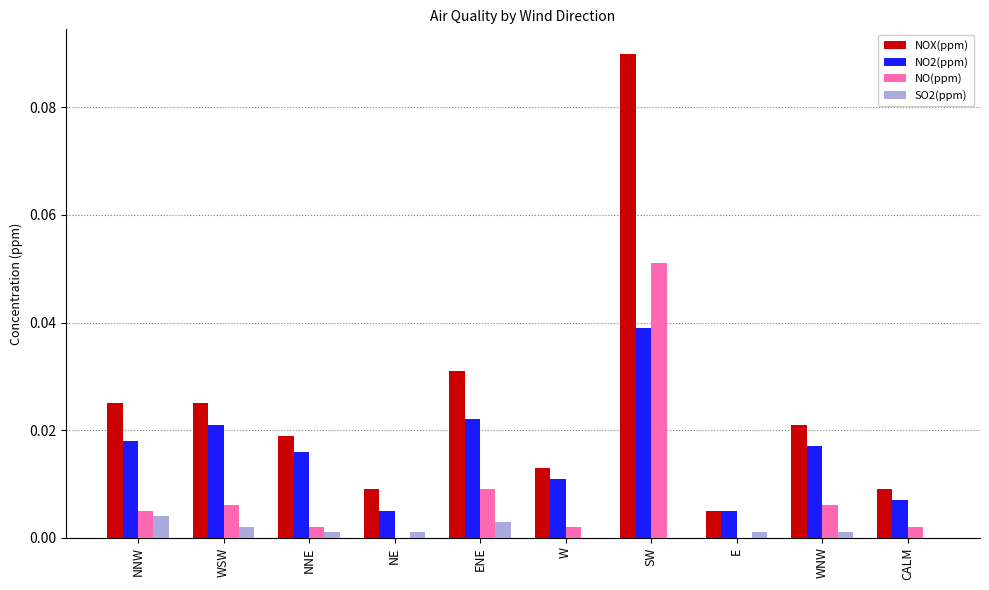

Is the value of NOX(ppm) at WSW greater than the value of SO2(ppm) at WSW?

Yes